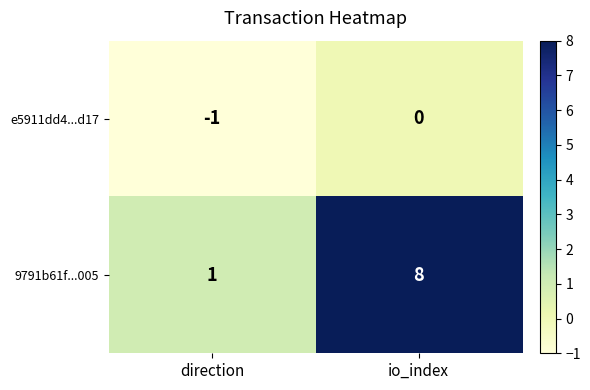

Is it true that e5911dd4...d17 equals 0 at io_index?

True